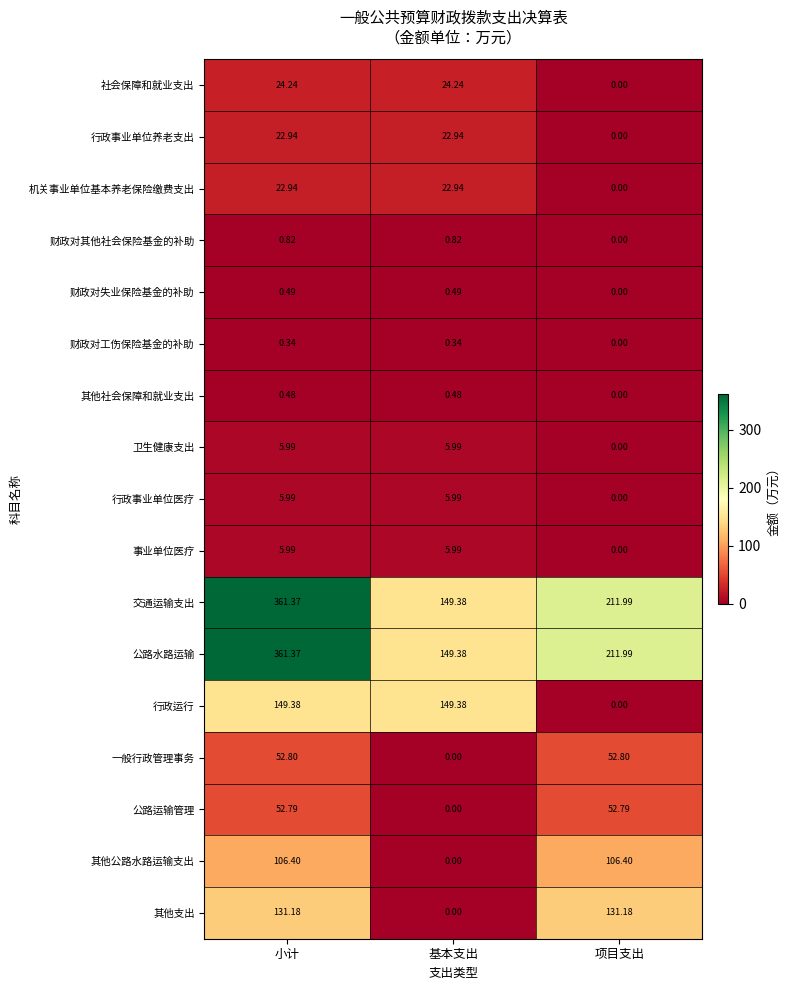

What is the total value across all series at 基本支出?

538.4